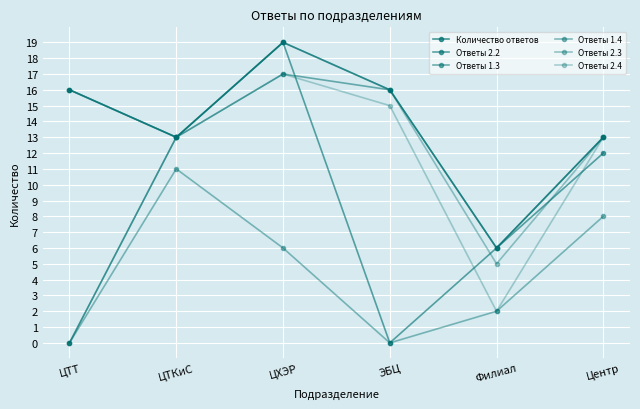

What is the average value of the Количество ответов series?

14